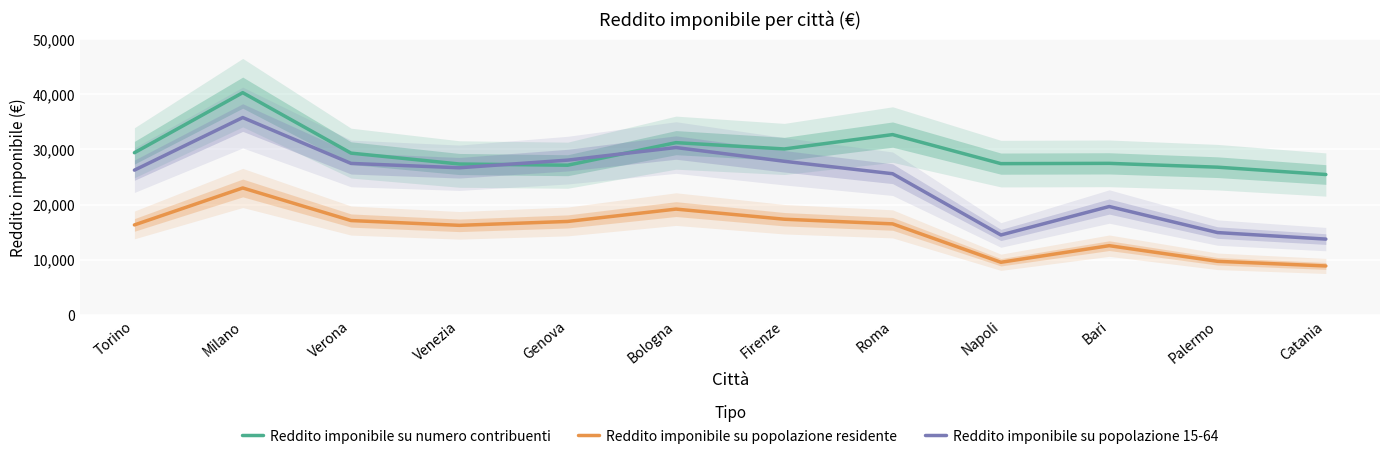

Reading left to right, what are all the values shown in this chart?

Reddito imponibile su numero contribuenti: Torino=29405.0	Milano=40291.8	Verona=29332.2	Venezia=27358.5	Genova=27142.6	Bologna=31233.0	Firenze=30088.5	Roma=32693.5	Napoli=27428.2	Bari=27479.1	Palermo=26785.5	Catania=25455.6
Reddito imponibile su popolazione residente: Torino=16318.9	Milano=23018.7	Verona=17112.1	Venezia=16243.4	Genova=16949.7	Bologna=19187.3	Firenze=17353.7	Roma=16509.2	Napoli=9549.5	Bari=12558.5	Palermo=9724.2	Catania=8879.9
Reddito imponibile su popolazione 15-64: Torino=26248.8	Milano=35781.2	Verona=27465.9	Venezia=26681.5	Genova=28062.9	Bologna=30346.7	Firenze=27853.4	Roma=25598.0	Napoli=14496.1	Bari=19655.2	Palermo=14932.7	Catania=13750.4